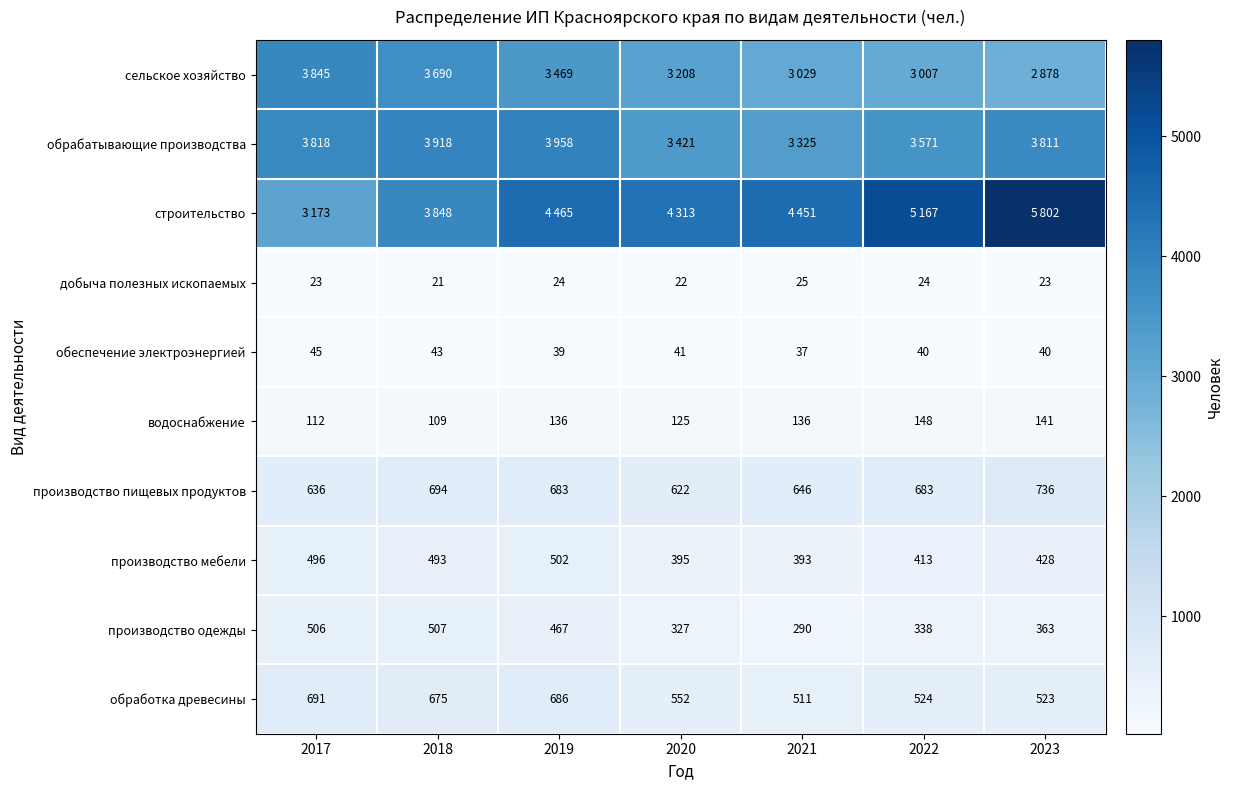

What is the average value of the производство пищевых продуктов series?

671